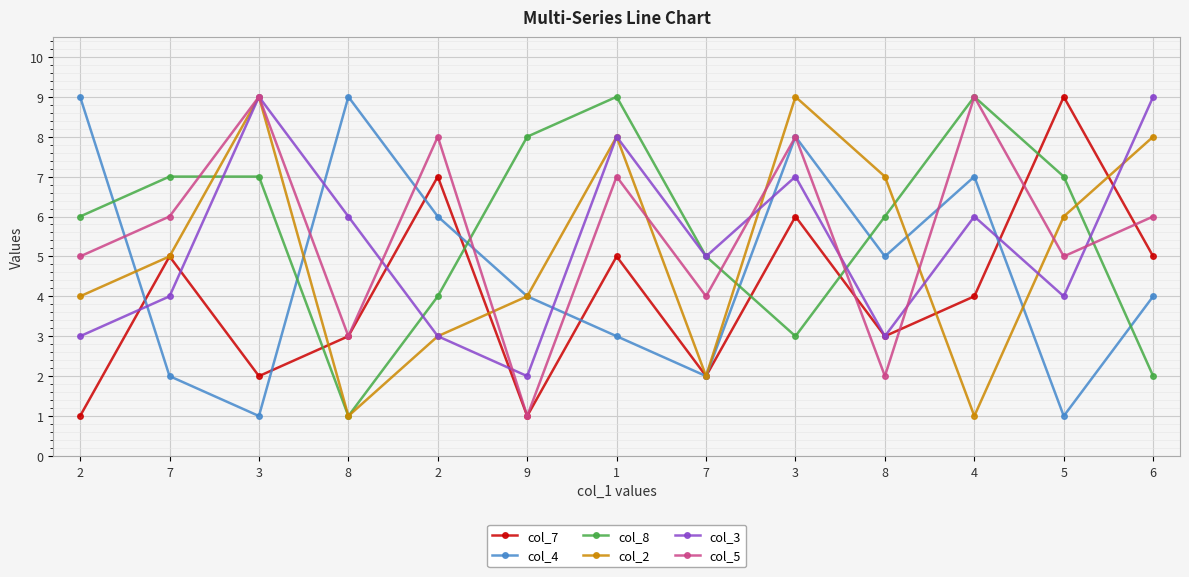

What is the difference between the col_4 values at 2 and 9?

2